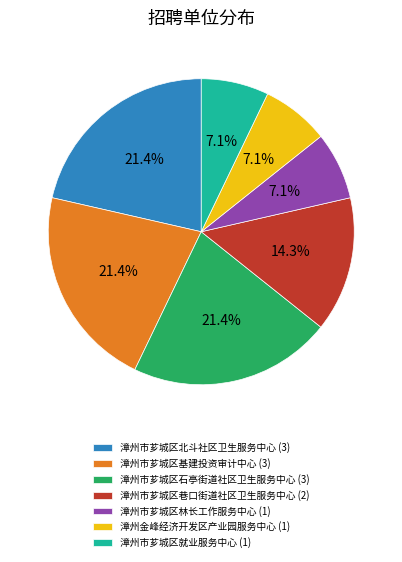

To the nearest percent, what is the average slice percentage?

14%